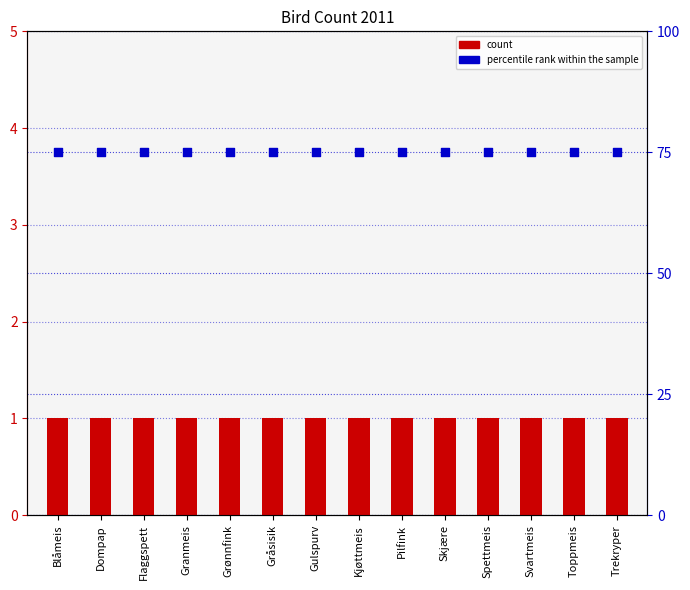

Which series has the largest total across all categories?

percentile rank within the sample